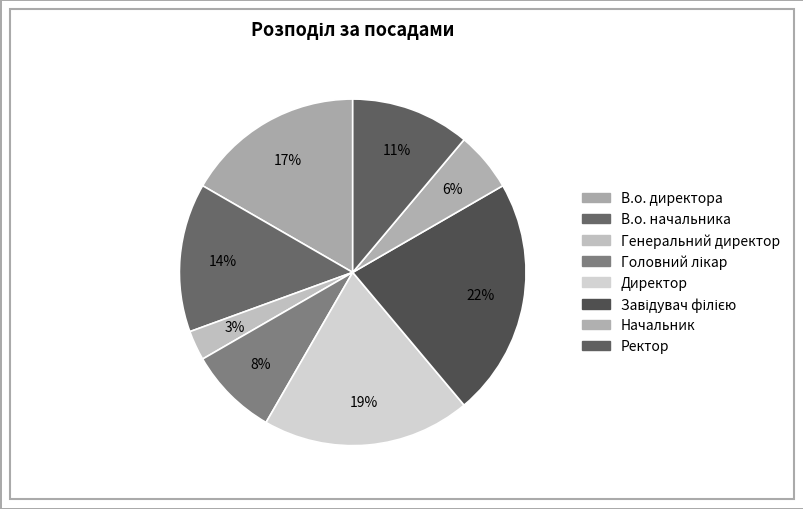

How many segments does this pie chart have?

8